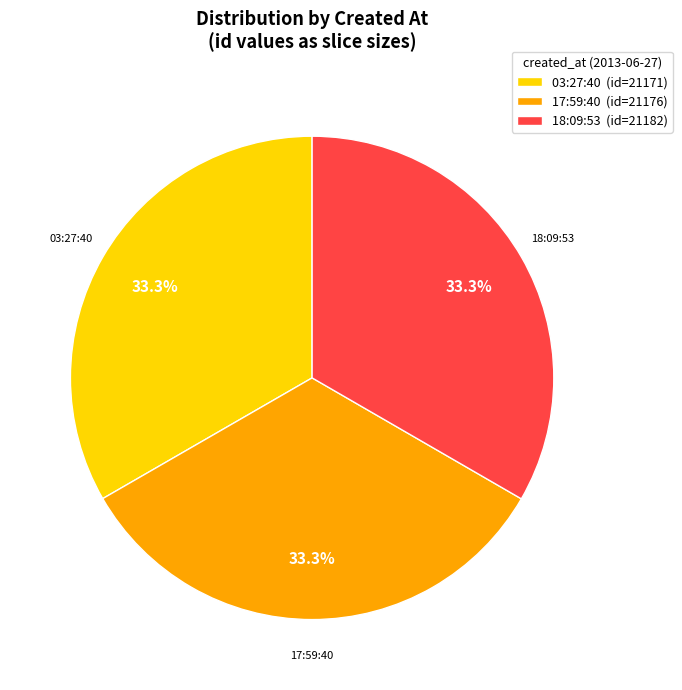

Does 18:09:53 (id=21182) account for over 50% of the chart?

No